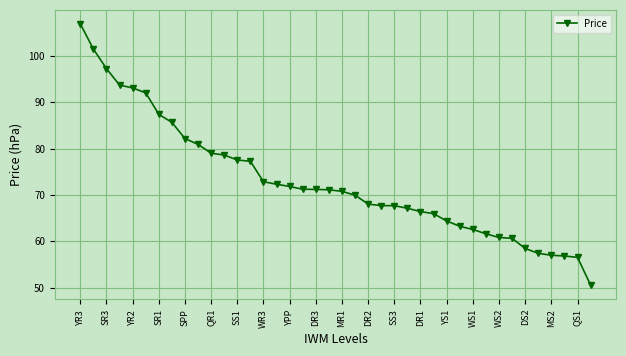

What is the value of the 31st point from the left?

62.6